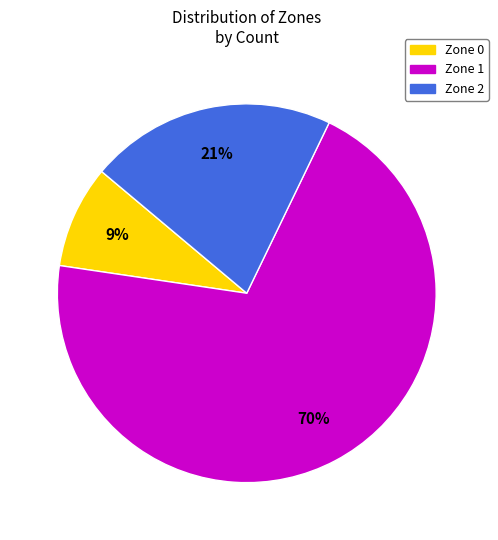

Which category has the smallest portion of the pie?

Zone 0